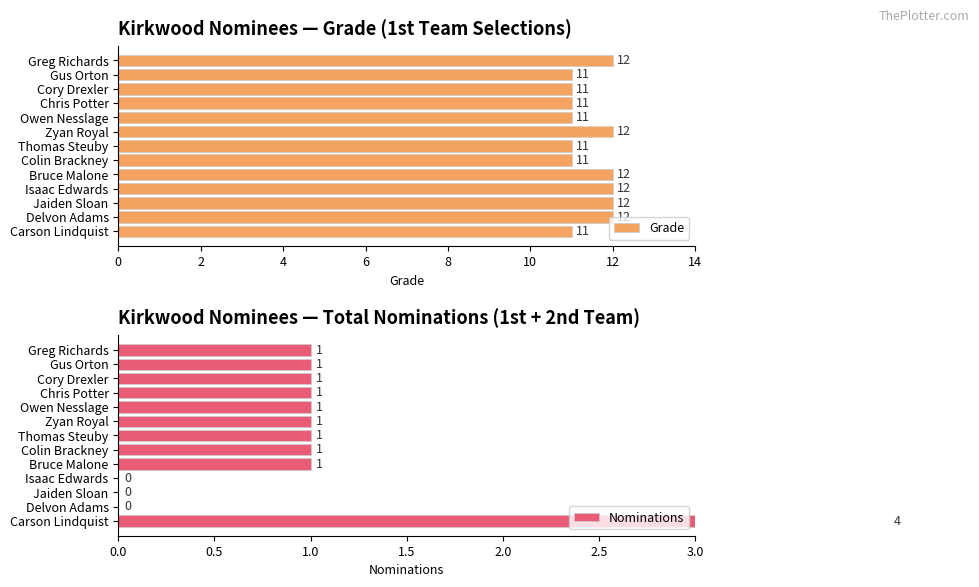

What is the maximum value for Grade?

12